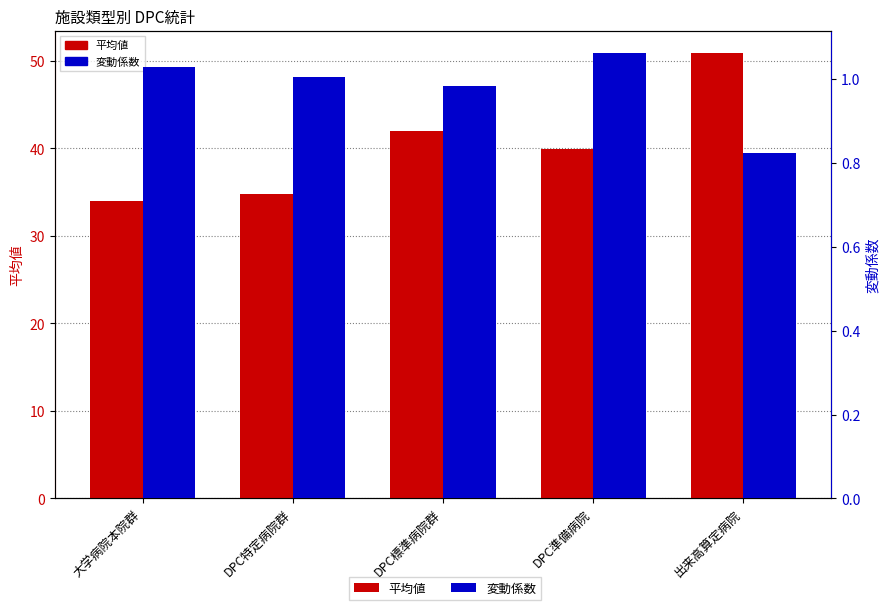

What are all the series names shown in the legend?

平均値, 変動係数